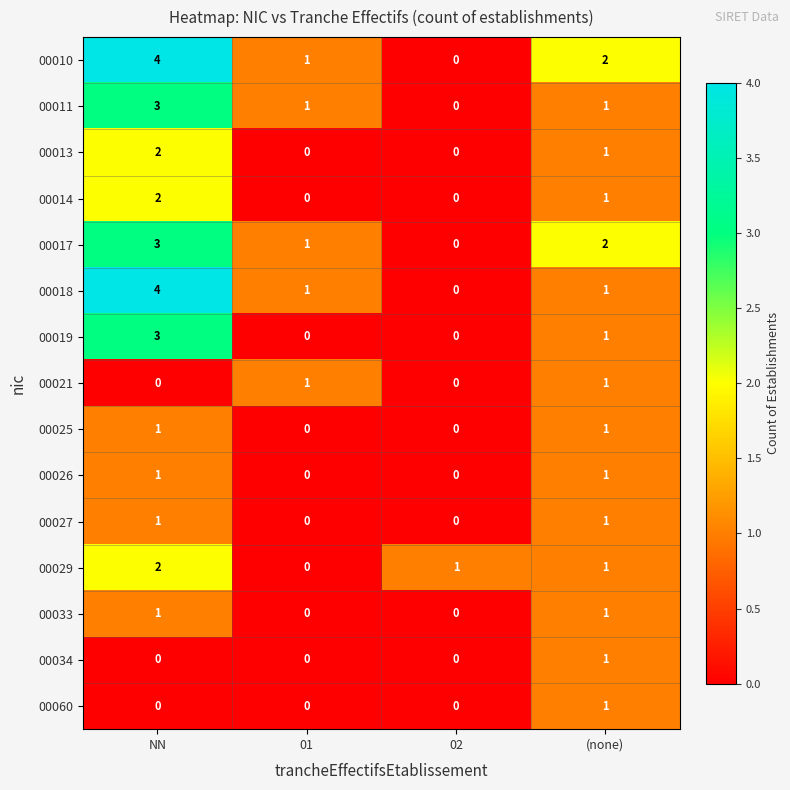

Where does the 00014 series first go above 1?

NN